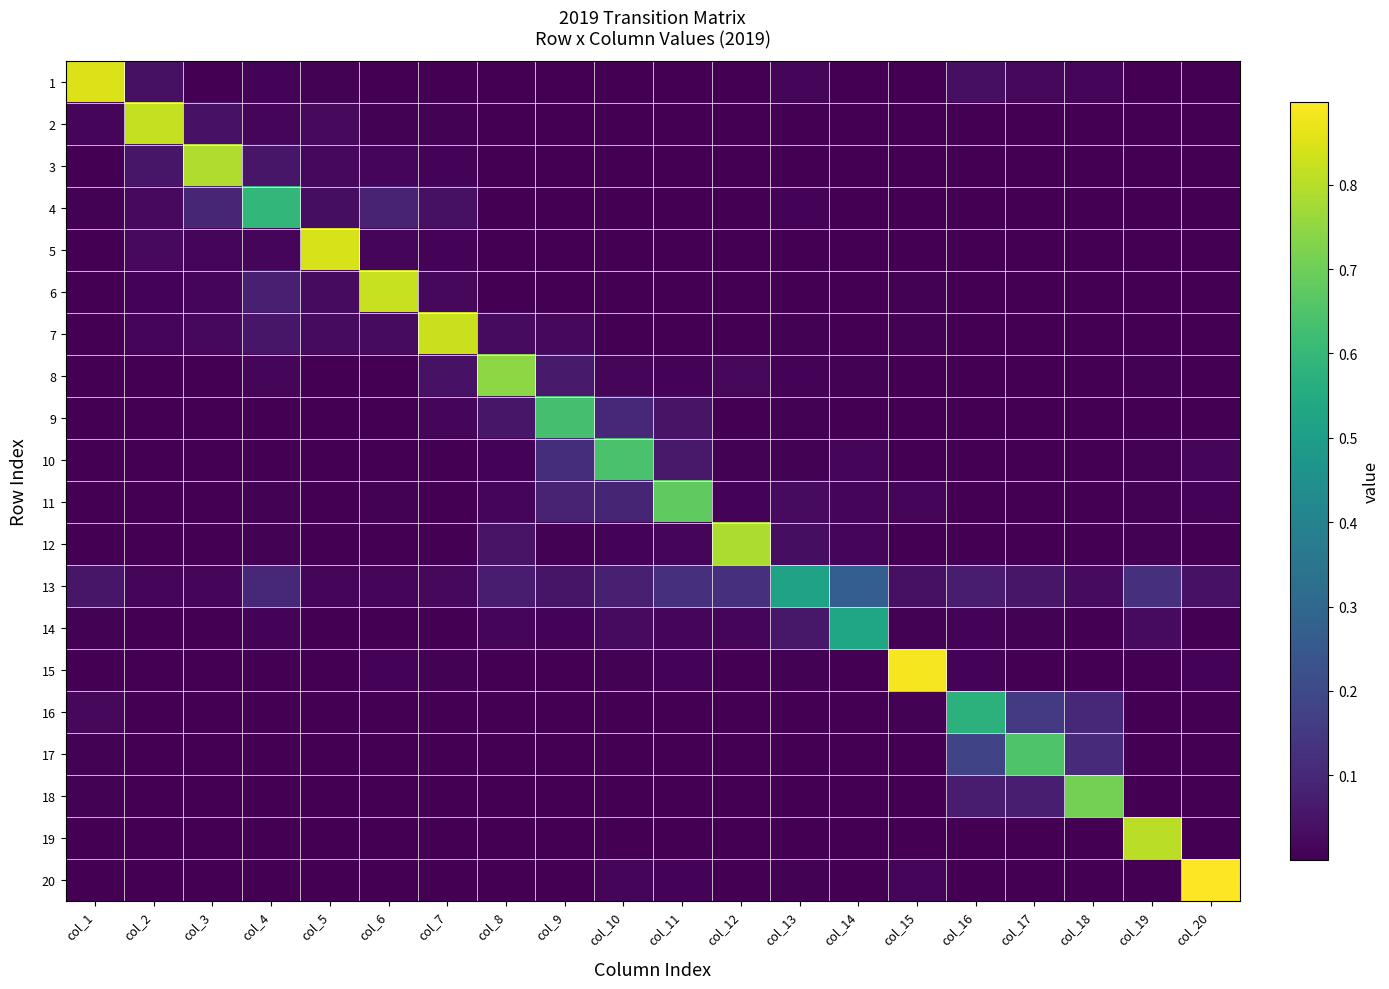

Rank the series by their maximum value, from lowest to highest.

13, 14, 16, 4, 9, 10, 17, 11, 18, 8, 12, 3, 19, 2, 6, 7, 5, 1, 15, 20